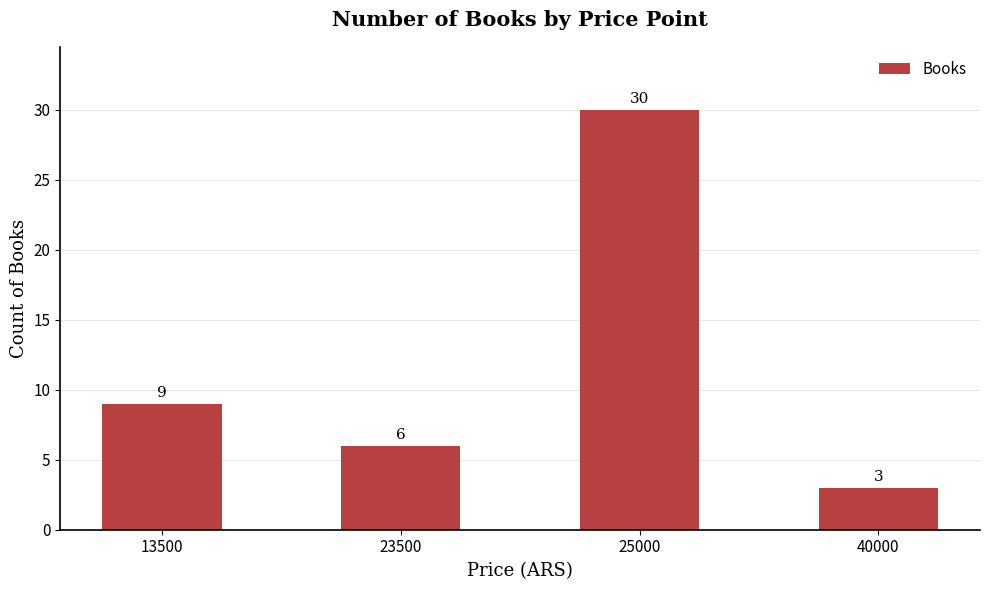

What is the difference between the values at 25000 and 13500?

21